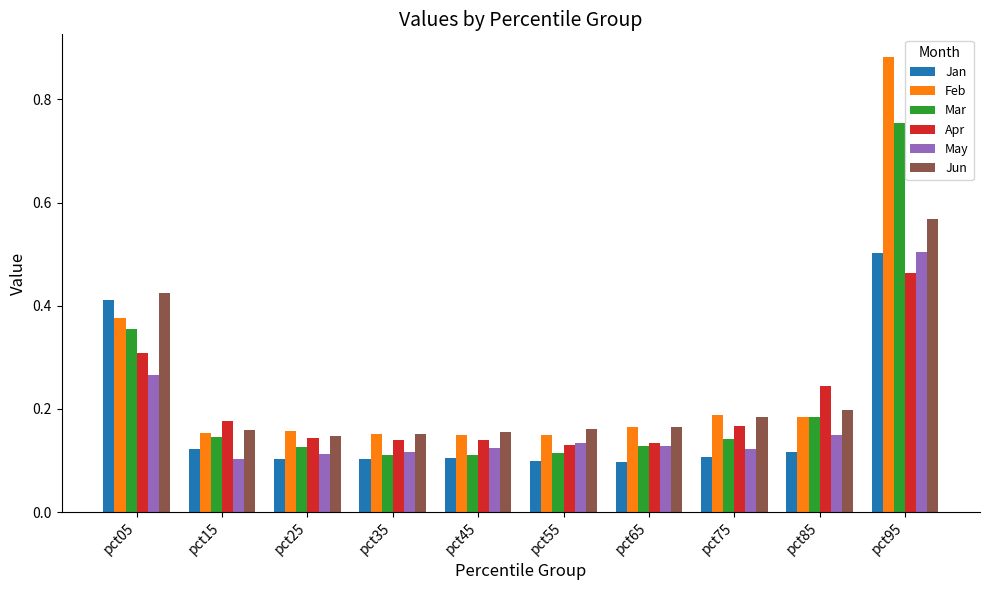

Between pct65 and pct95, which series saw the biggest shift?

Feb